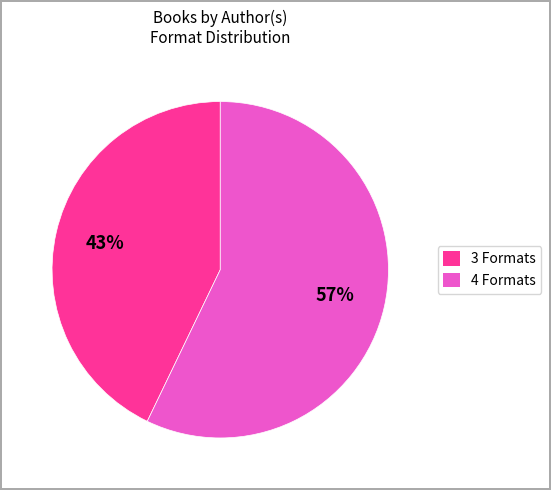

To the nearest percent, what is the difference between the largest and smallest slice percentages?

14%